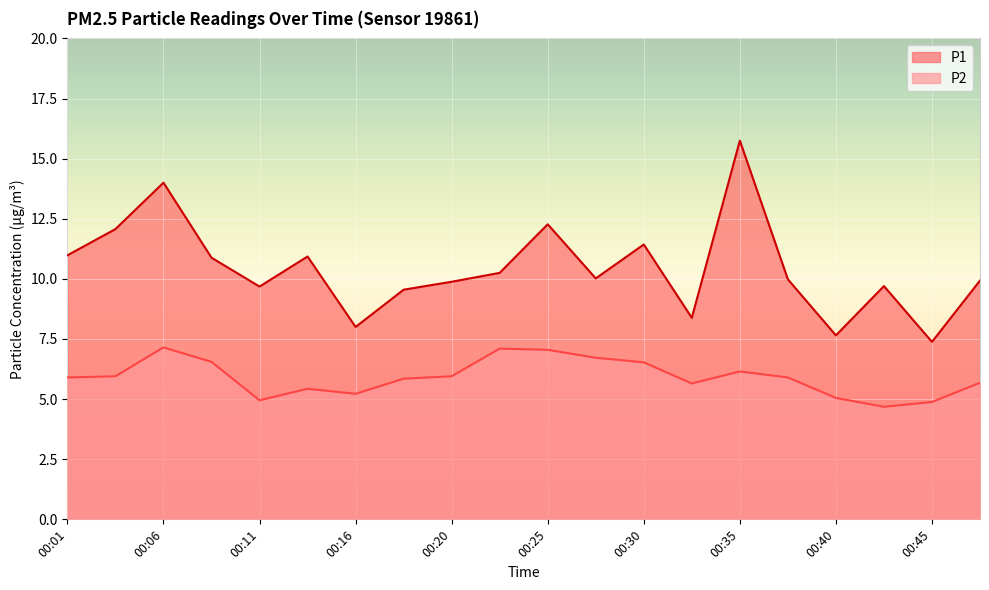

Which has a higher value, 00:23 or 00:16?

00:23